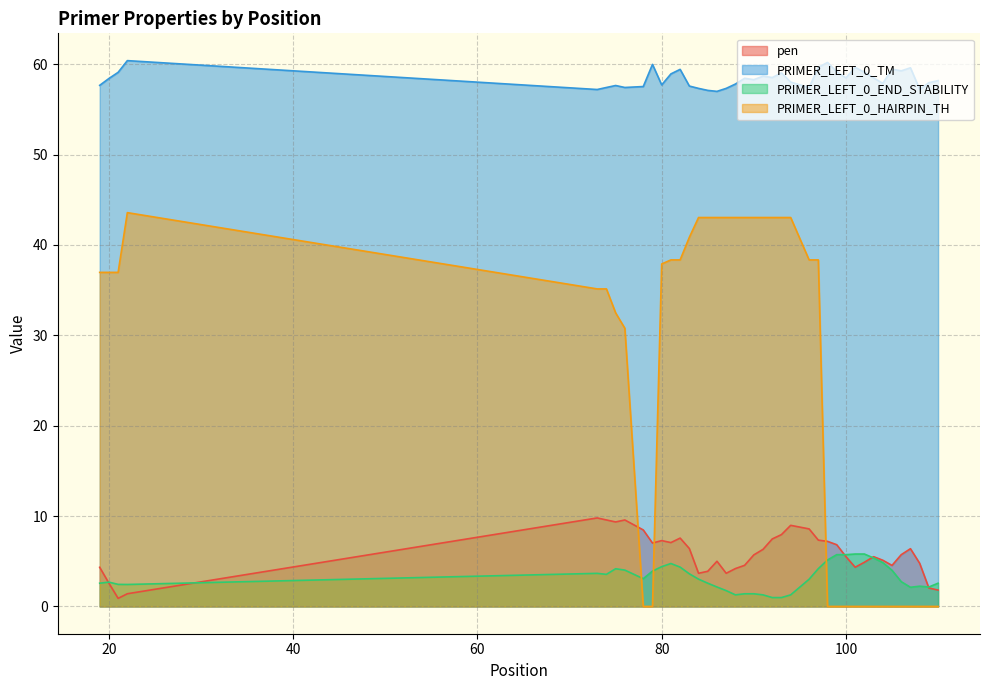

The value of PRIMER_LEFT_0_END_STABILITY at 109 is 0.9. True or false?

False